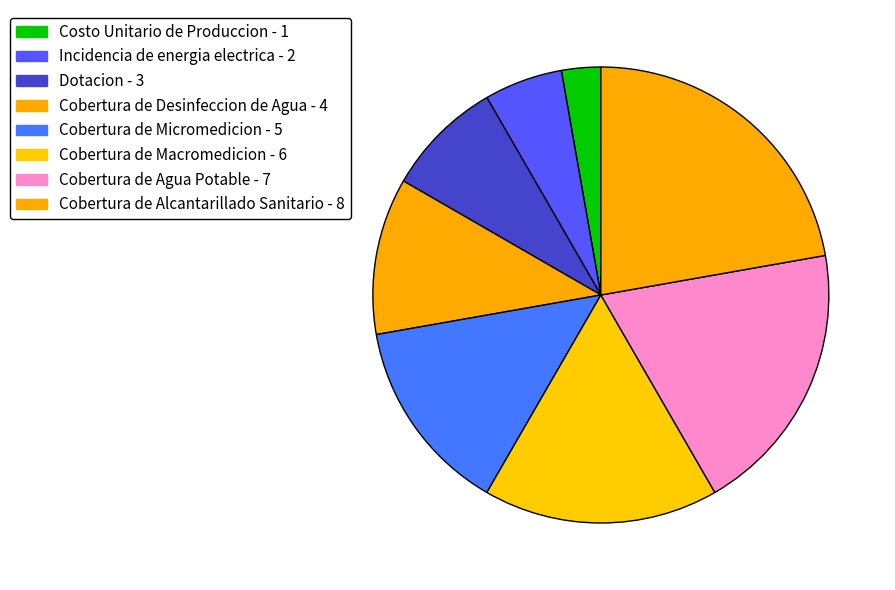

Is it true that Incidencia de energia electrica is 6% of the pie?

True